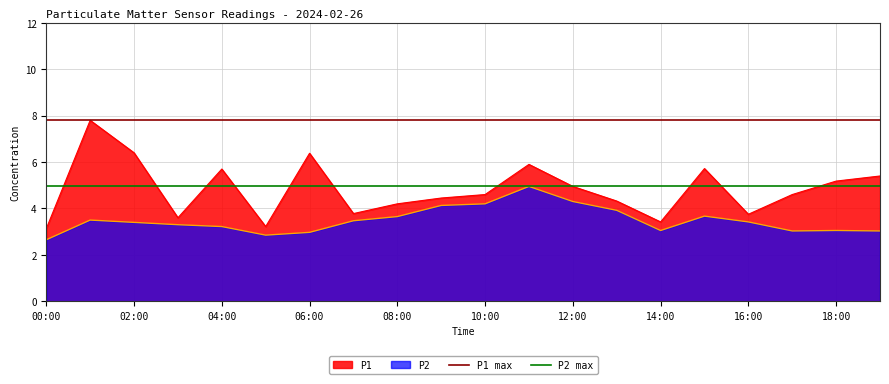

What is the highest value of the P2 series?

5.0